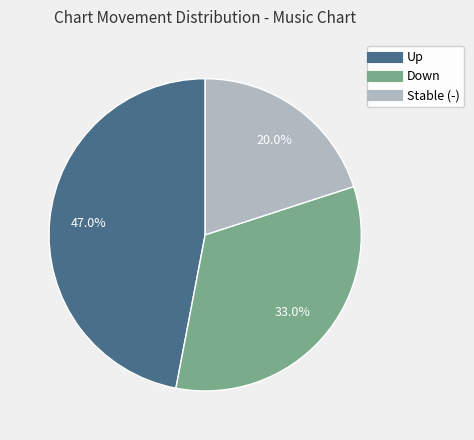

Rank the categories by value from lowest to highest.

Stable (-), Down, Up